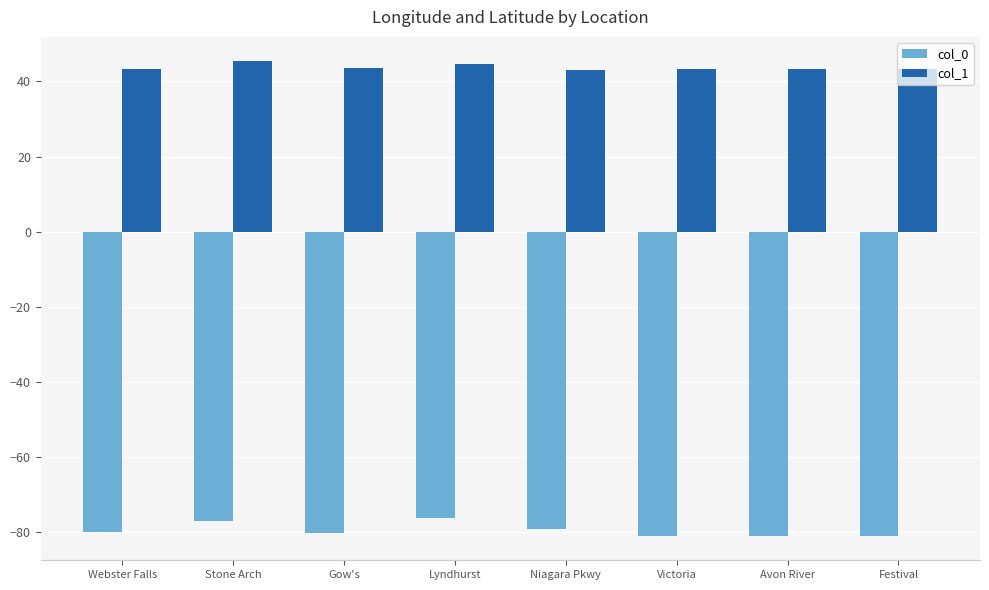

What is the highest value of the col_1 series?

45.5